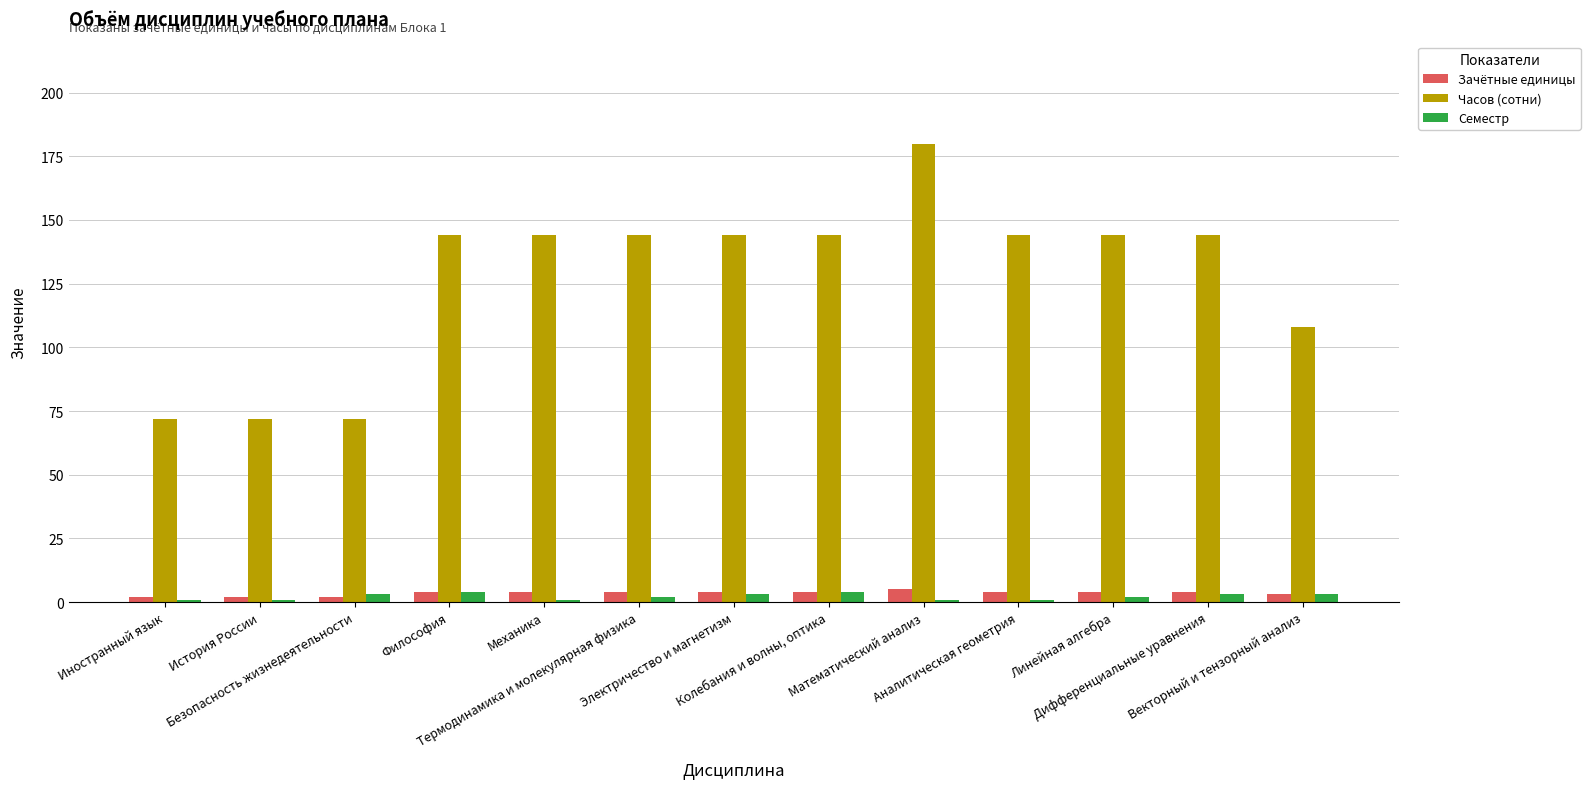

Which series has the largest range (max minus min)?

Часов (сотни)